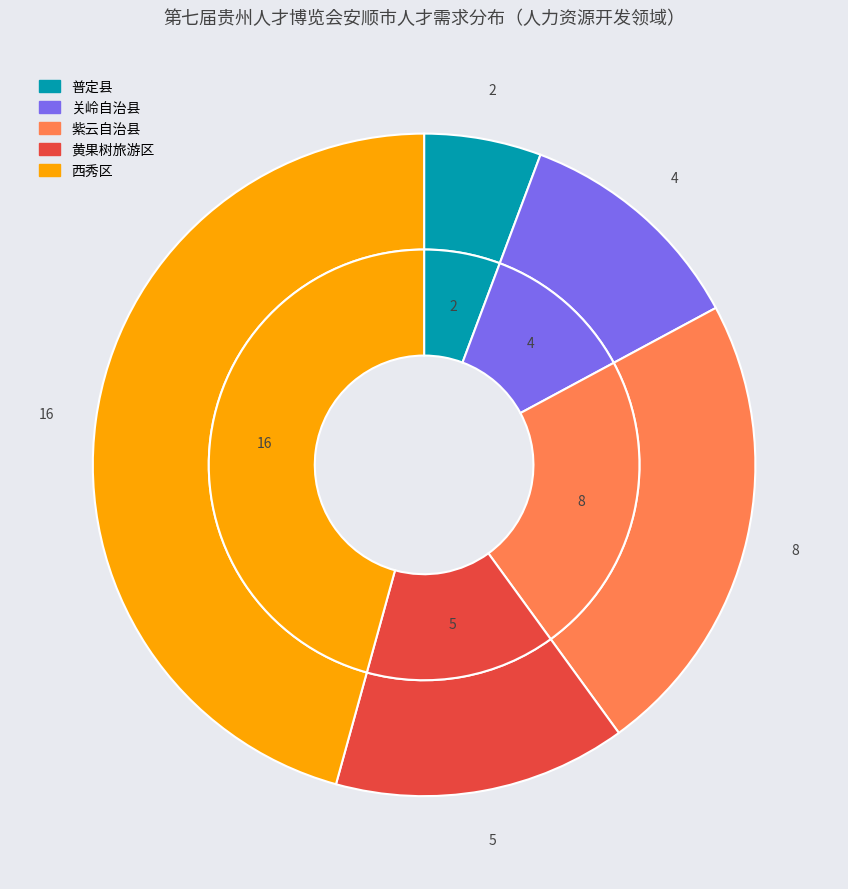

To the nearest percent, what is the combined percentage of 西秀区 and 黄果树旅游区?

60%